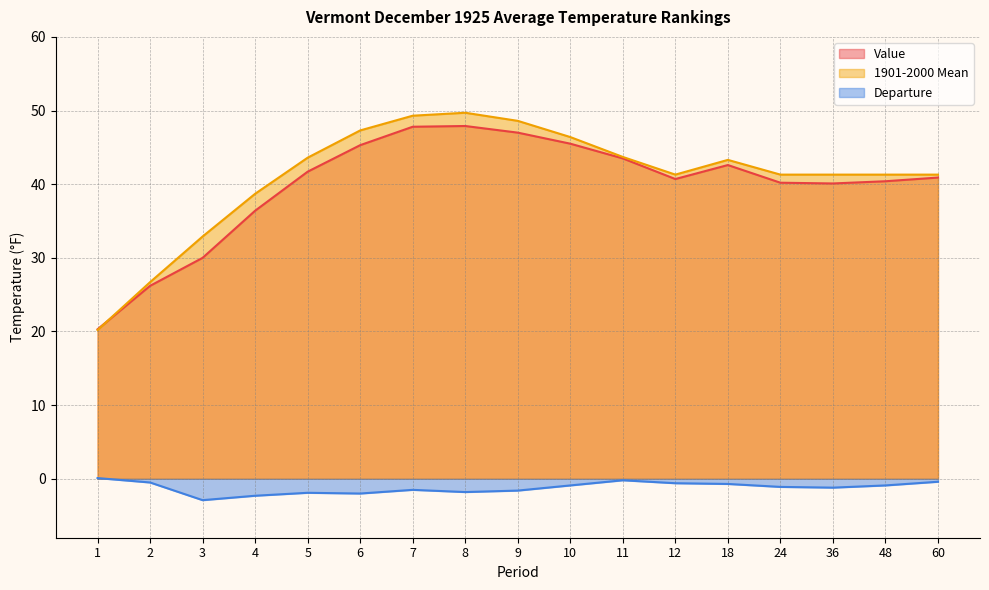

Is it true that Departure equals -4.1 at 3?

False